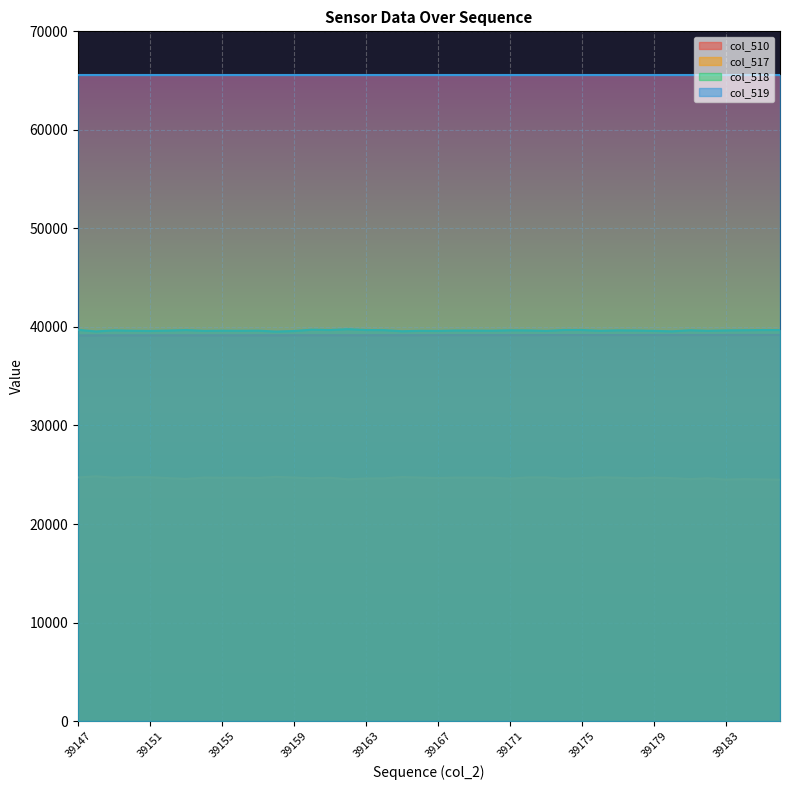

List the labels in order of col_518 value, largest first.

39162, 39160, 39147, 39174, 39175, 39161, 39163, 39186, 39185, 39153, 39164, 39184, 39181, 39171, 39149, 39177, 39183, 39172, 39178, 39168, 39152, 39169, 39157, 39155, 39170, 39150, 39156, 39176, 39166, 39182, 39154, 39179, 39173, 39167, 39151, 39159, 39165, 39180, 39148, 39158